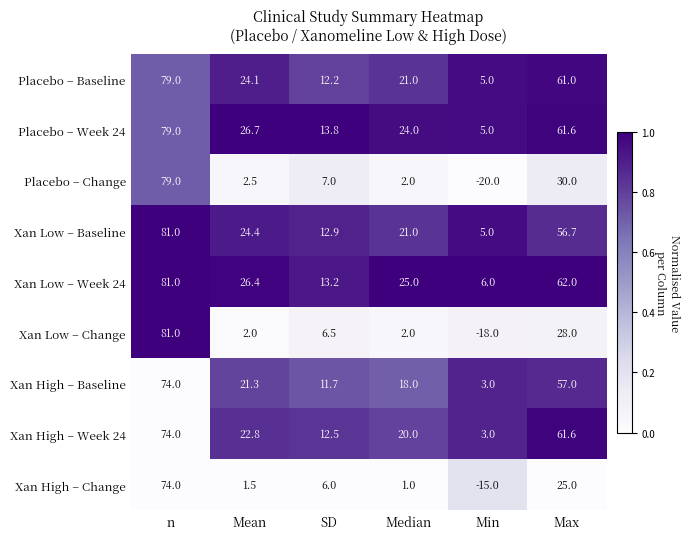

Between SD and Max, which series saw the biggest shift?

Xan High – Week 24